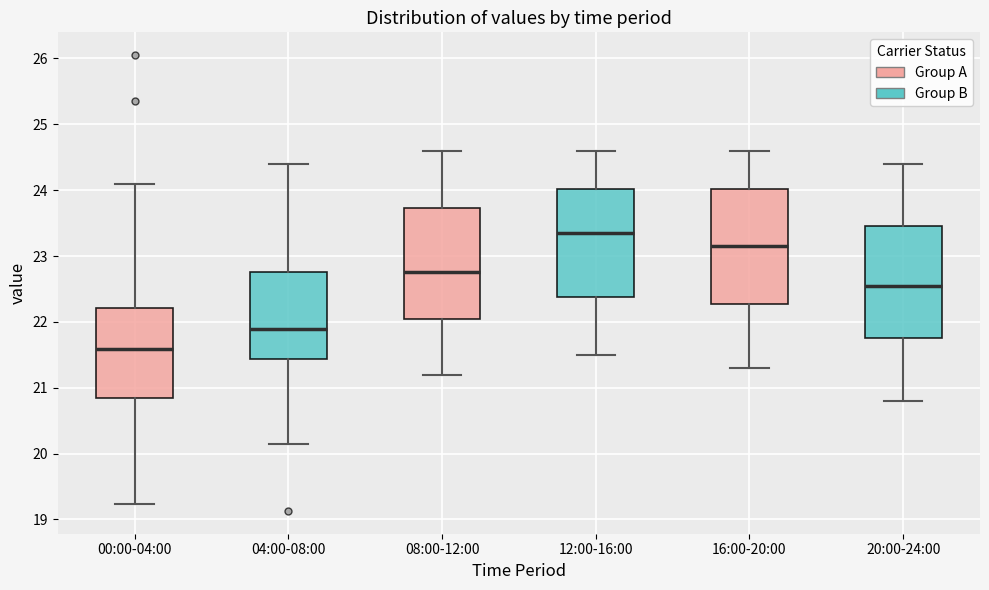

Which box has the highest median line?

12:00-16:00